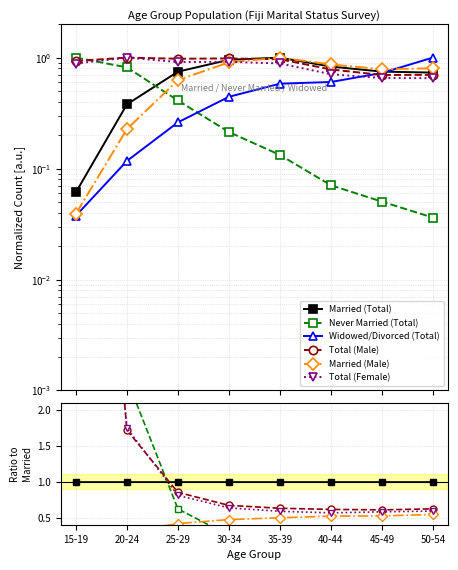

Rank the categories by Never Married (Total) value from lowest to highest.

50-54, 45-49, 40-44, 35-39, 30-34, 25-29, 20-24, 15-19